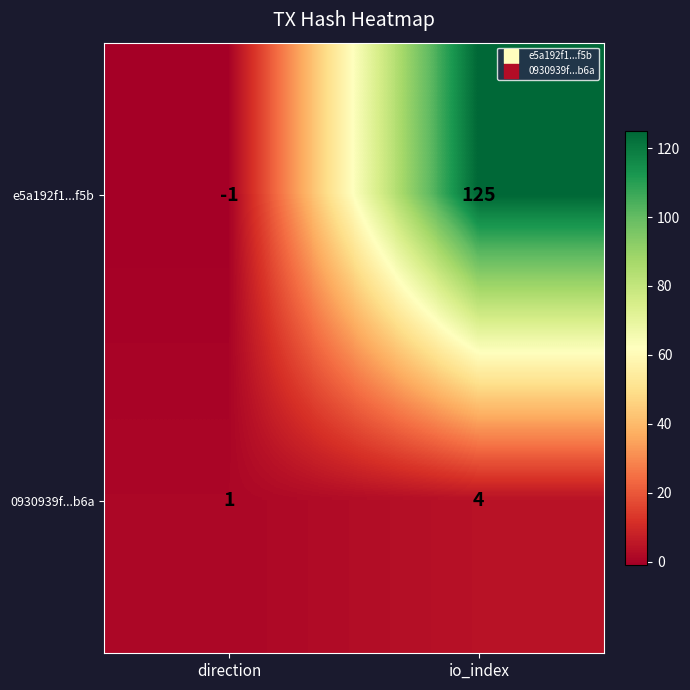

What is the minimum value shown in the chart?

-1